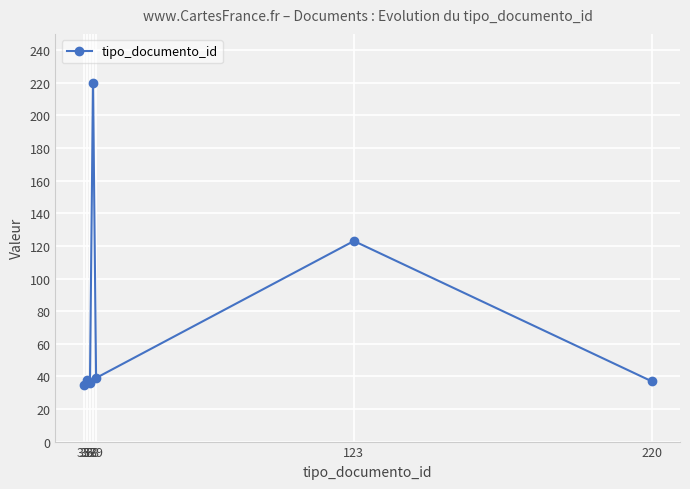

Reading right to left, list all the values displayed in this chart.

37	123	39	220	36	38	35